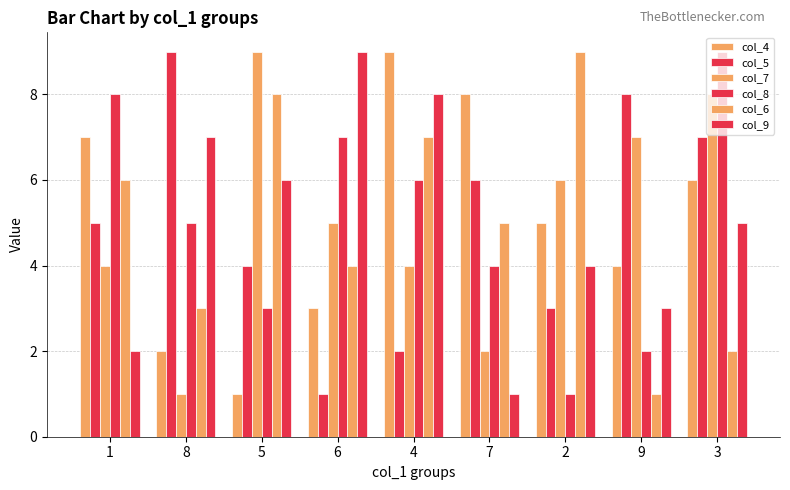

Which has a higher value, 7 or 9?

7